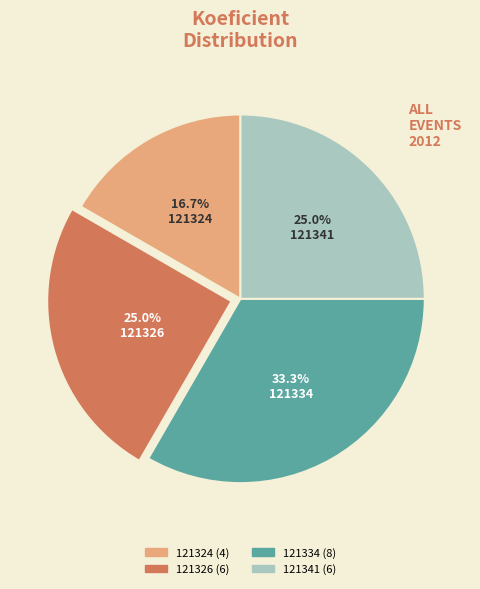

What percentage do 121326 and 121324 together represent?

41.7%